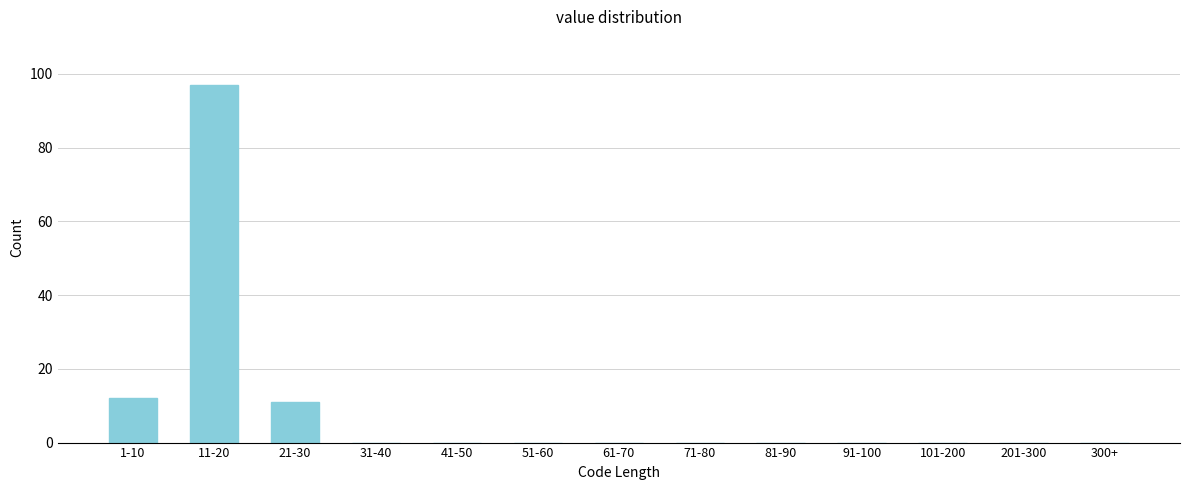

Reading left to right, transcribe all the data shown in this chart.

1-10=12	11-20=97	21-30=11	31-40=0	41-50=0	51-60=0	61-70=0	71-80=0	81-90=0	91-100=0	101-200=0	201-300=0	300+=0